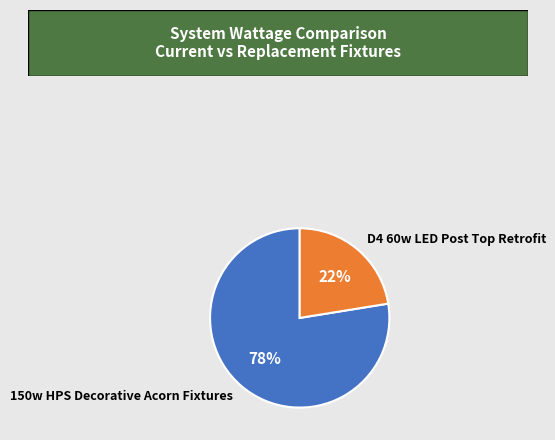

Which slice represents more than half of the pie?

150w HPS Decorative Acorn Fixtures